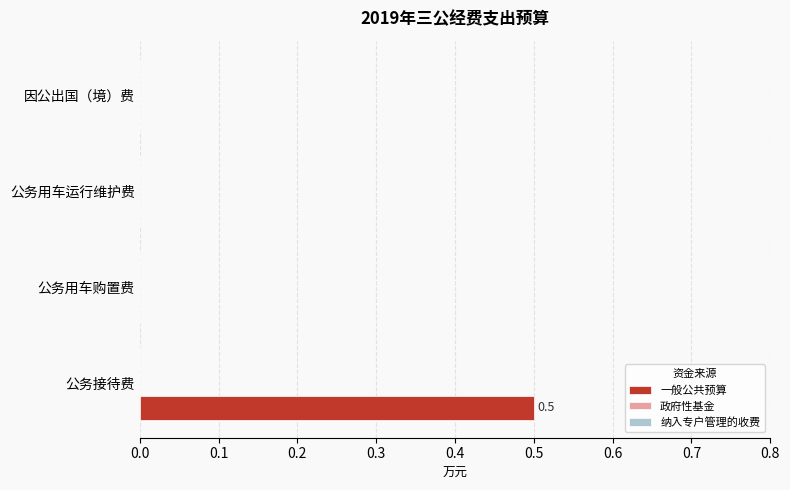

What is the change in value from 公务接待费 to 因公出国（境）费?

-0.5